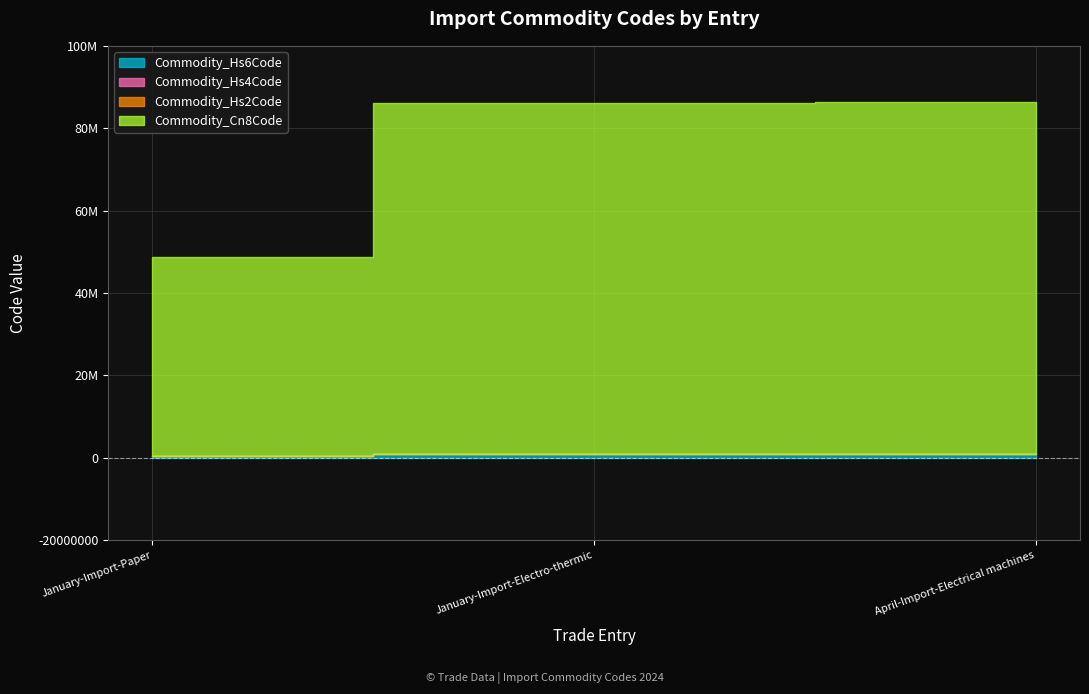

Reading right to left, what are all the values shown in this chart?

Commodity_Hs6Code: 854370	851632	482390
Commodity_Hs4Code: 8543	8516	4823
Commodity_Hs2Code: 85	85	48
Commodity_Cn8Code: 85437090	85163200	48239085